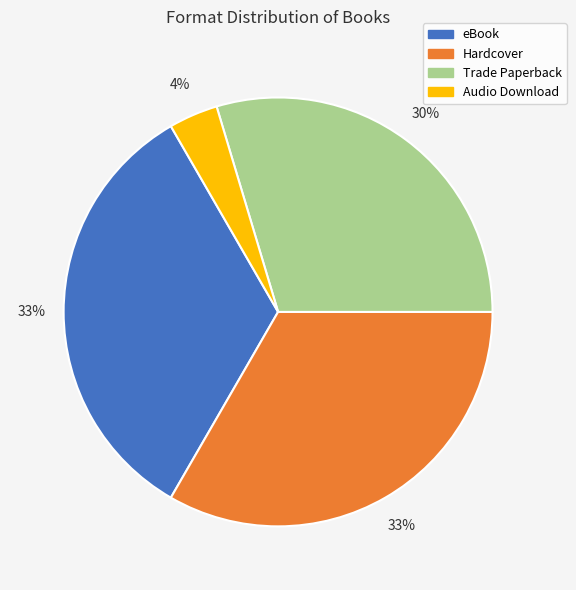

What is the ratio of the value at Hardcover to the value at eBook?

1.0